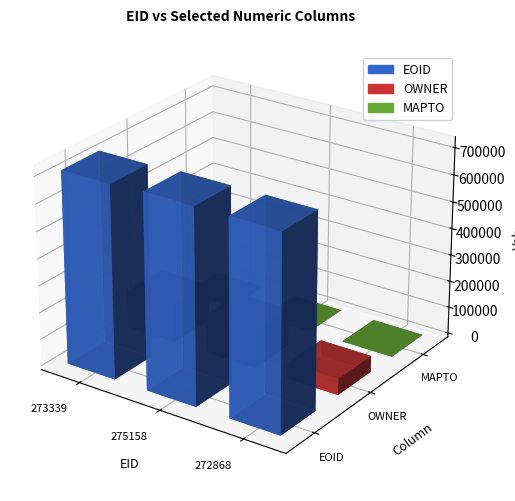

How many data points does each series have?

3